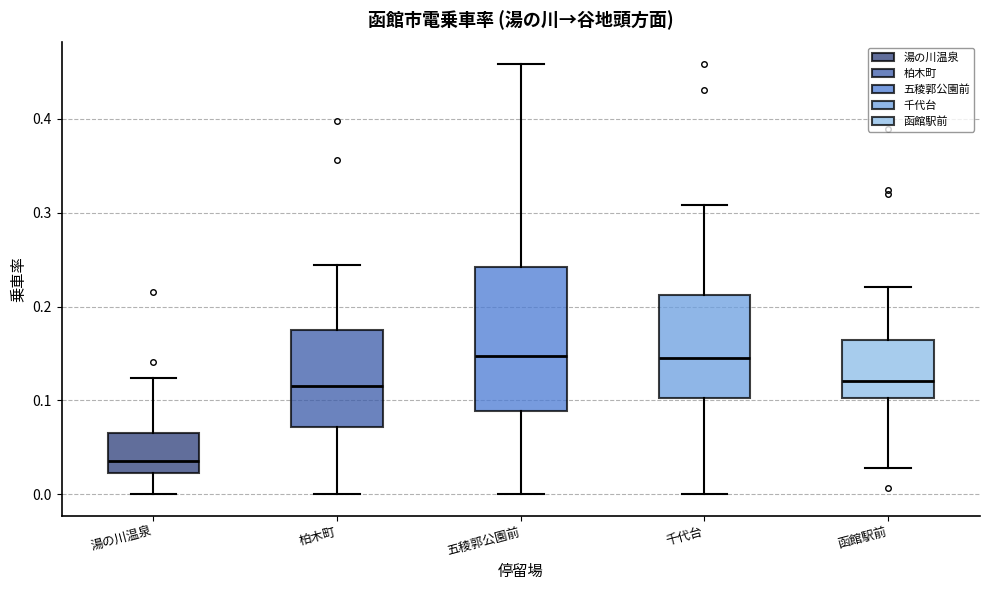

Reading left to right, transcribe this box plot: for each box, give where its median line is, the range the box spans, and where its two whiskers end, as read against the y-axis. The values are not printed on the chart, so give them approximately, as read against the axis.

湯の川温泉: median 0.04, box 0.02 to 0.07, whiskers 0.00 to 0.12
柏木町: median 0.12, box 0.07 to 0.17, whiskers 0.00 to 0.24
五稜郭公園前: median 0.15, box 0.09 to 0.24, whiskers 0.00 to 0.46
千代台: median 0.15, box 0.10 to 0.21, whiskers 0.00 to 0.31
函館駅前: median 0.12, box 0.10 to 0.16, whiskers 0.03 to 0.22